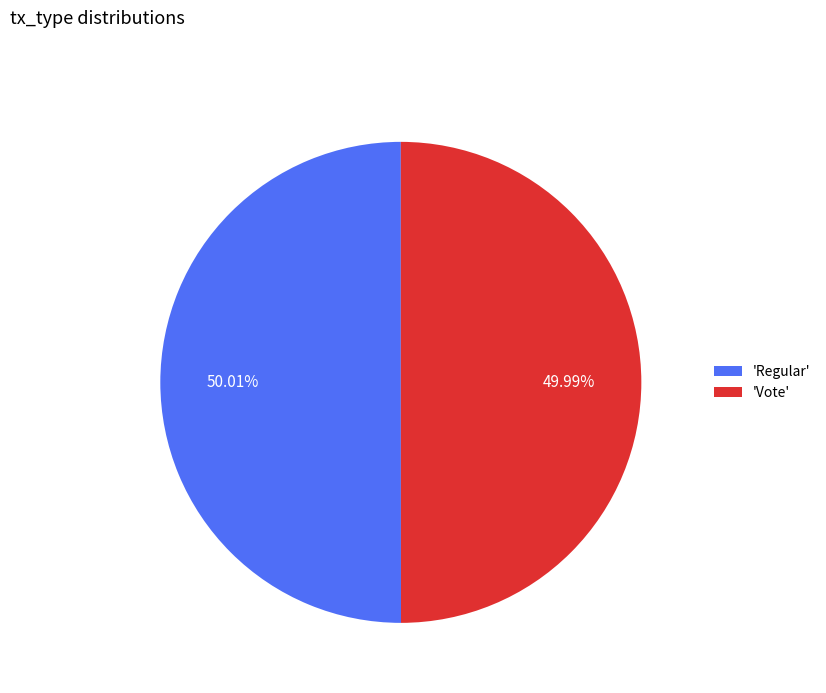

What is the ratio of the value at 'Regular' to the value at 'Vote'?

1.0